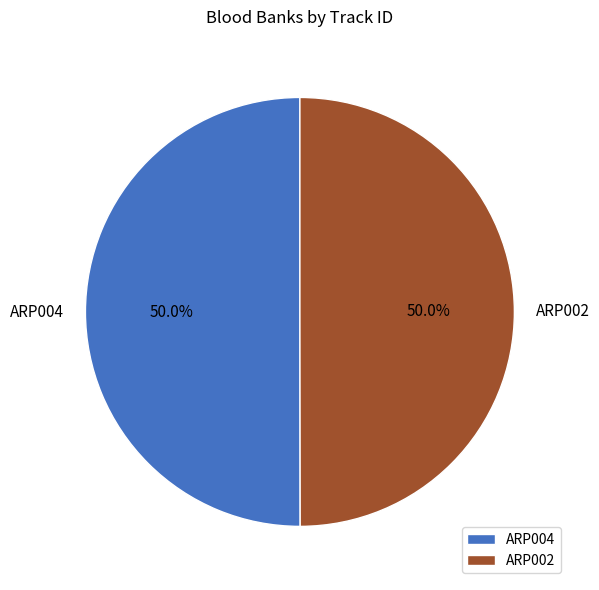

The ARP004 slice represents 62% of the pie. True or false?

False